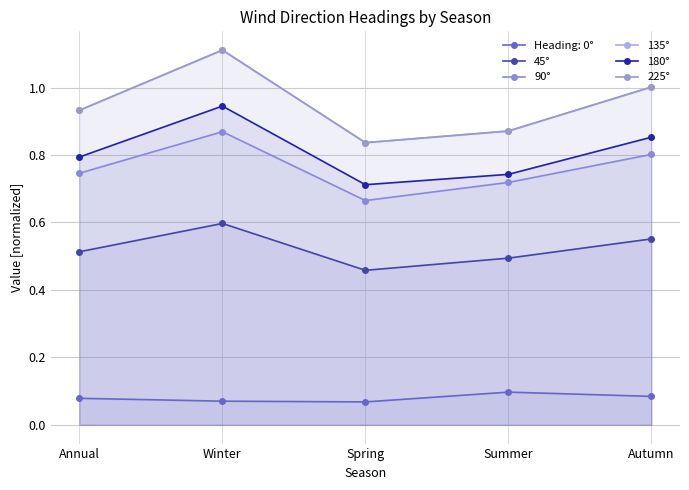

What is the total value across all series at Annual?

3.9